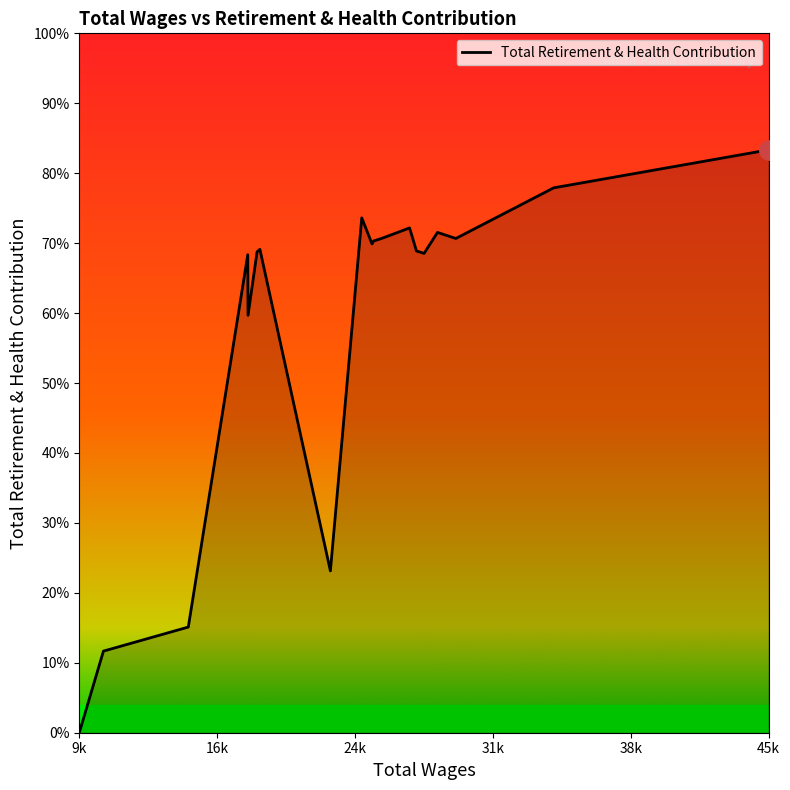

Does the chart have visible grid lines?

No